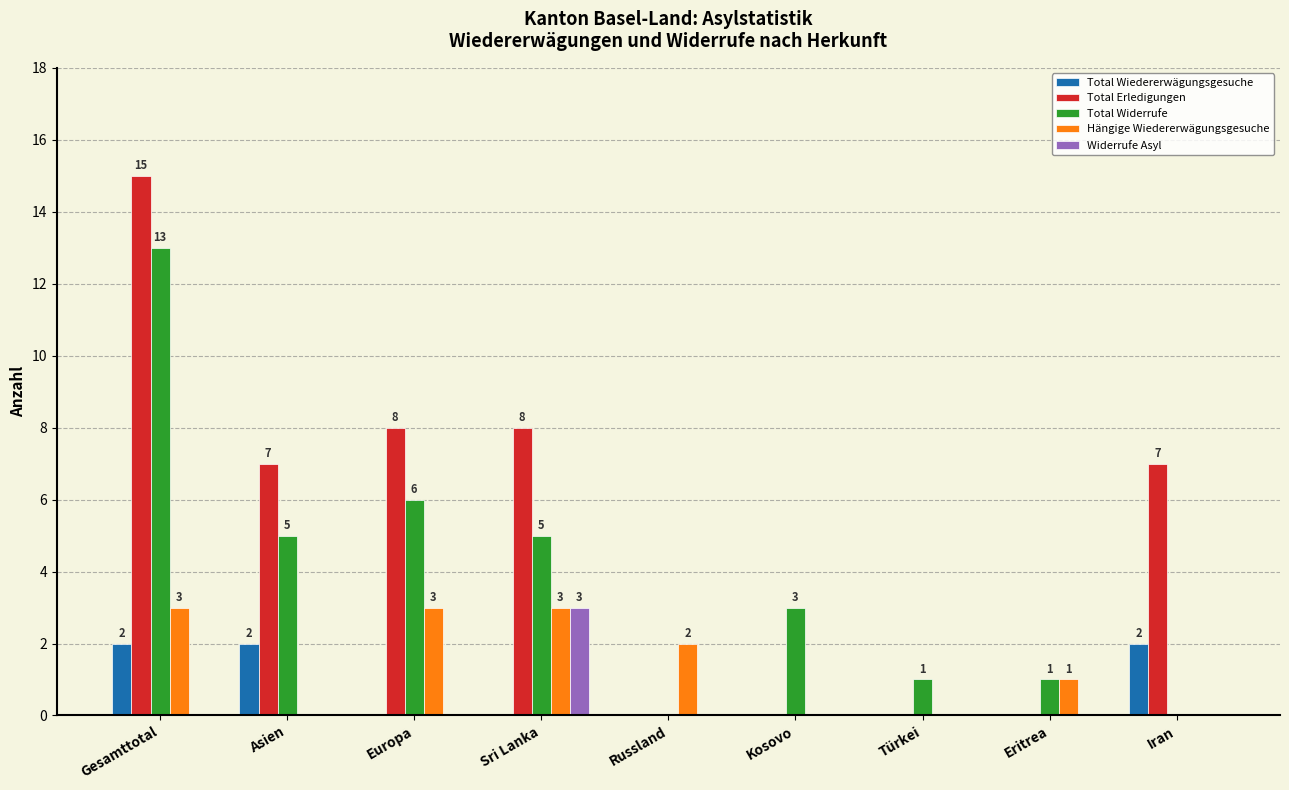

At which category is the sum across all series the highest?

Gesamttotal